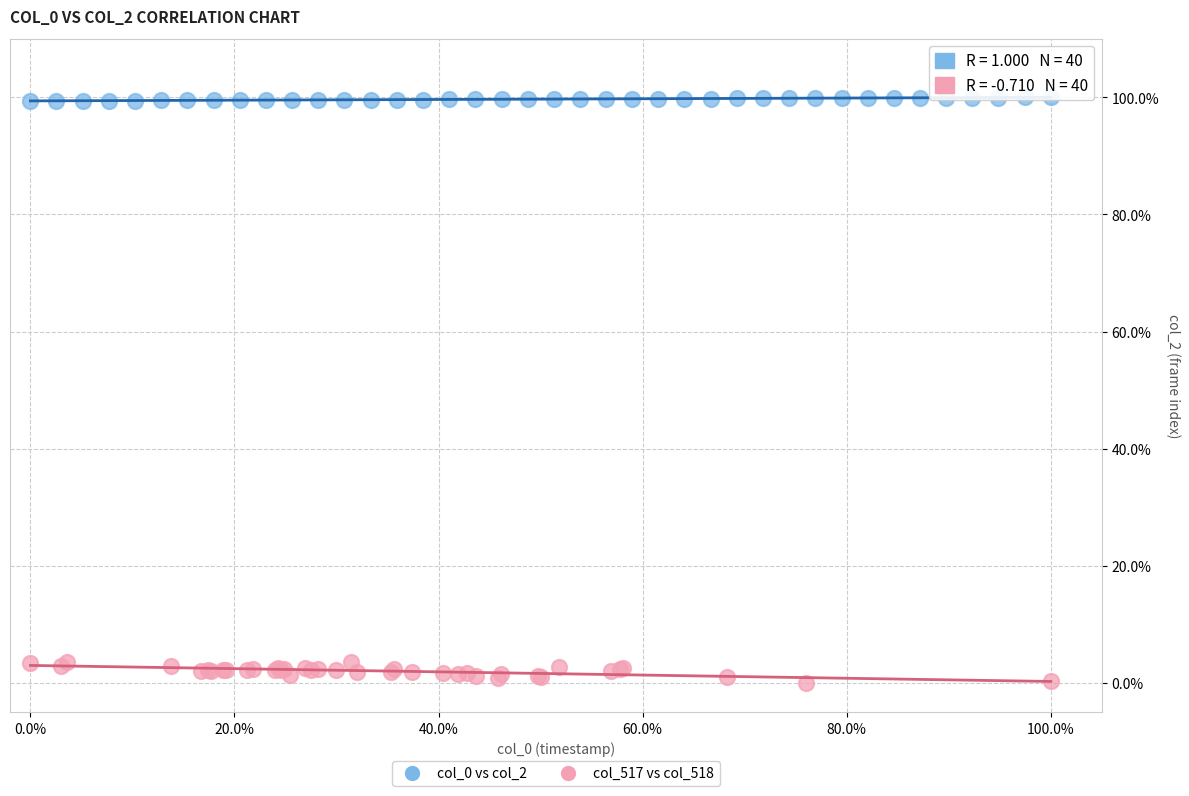

Which series reaches the minimum Y coordinate?

col_517 vs col_518